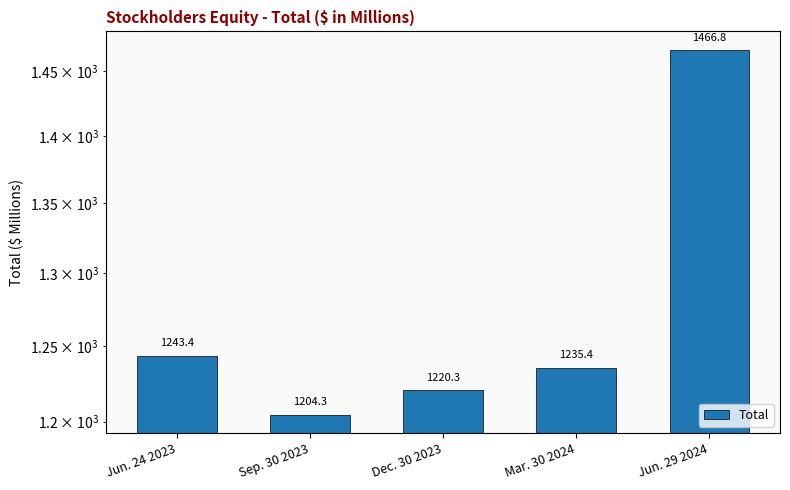

How many series are shown in this chart?

1